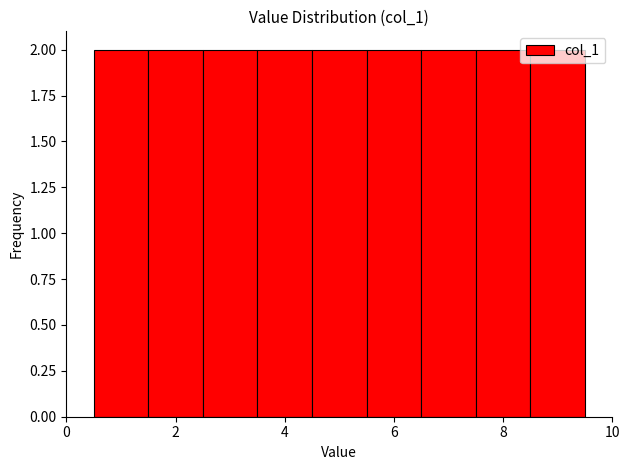

Reading left to right, list every bar in this chart as the range it spans on the x-axis followed by its height. Neither the bar edges nor the heights are printed on the chart, so give them approximately, as read against the axes.

0.5 to 1.5: 2
1.5 to 2.5: 2
2.5 to 3.5: 2
3.5 to 4.5: 2
4.5 to 5.5: 2
5.5 to 6.5: 2
6.5 to 7.5: 2
7.5 to 8.5: 2
8.5 to 9.5: 2